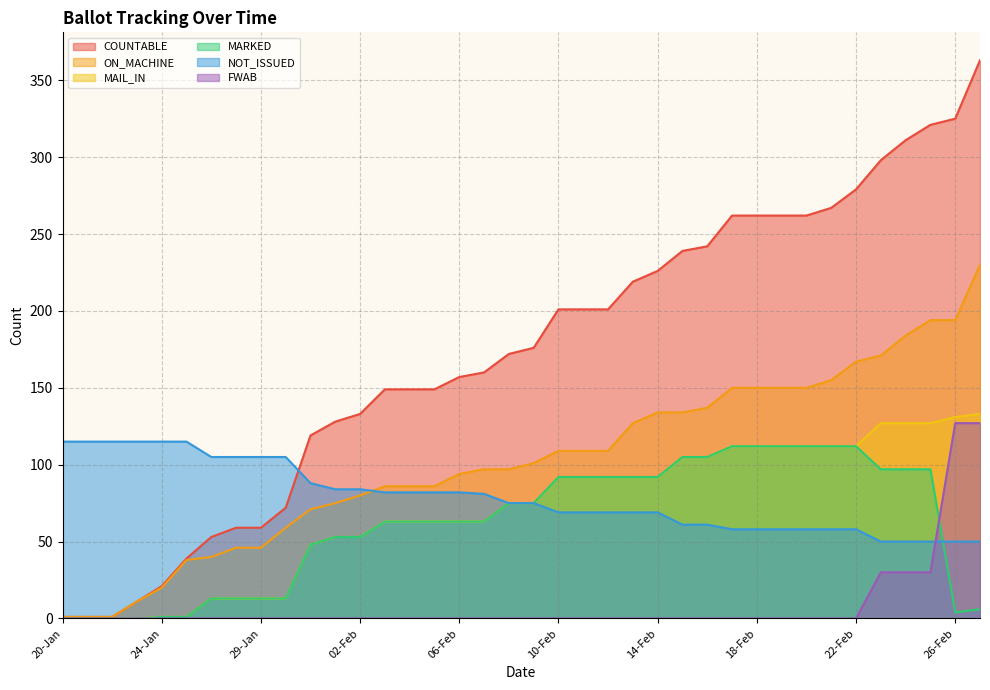

True or false: MAIL_IN and COUNTABLE intersect in this chart.

False